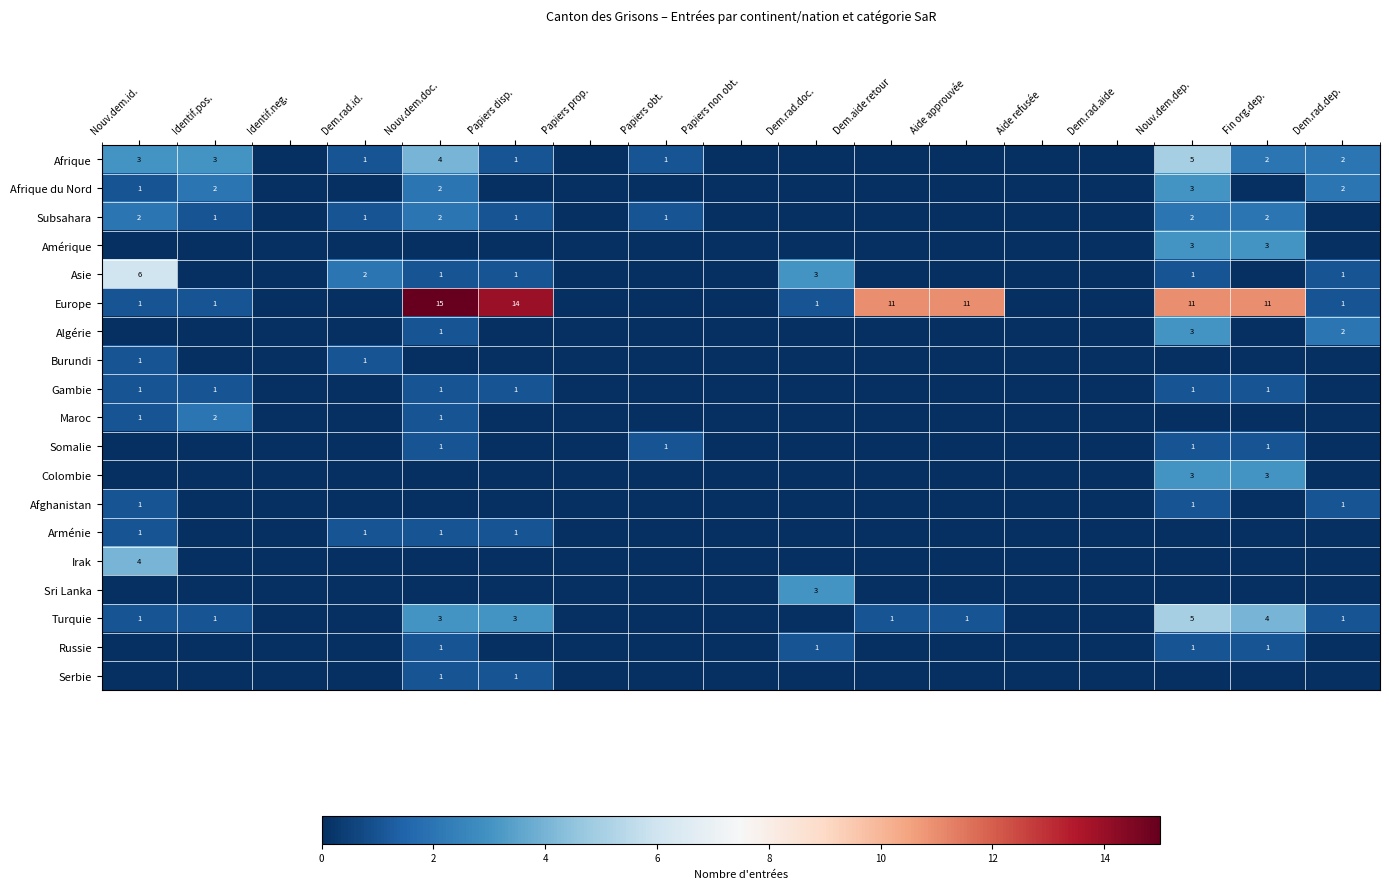

Is the value of Maroc at Nouv.dem.id. greater than the value of Afrique at Nouv.dem.dep.?

No